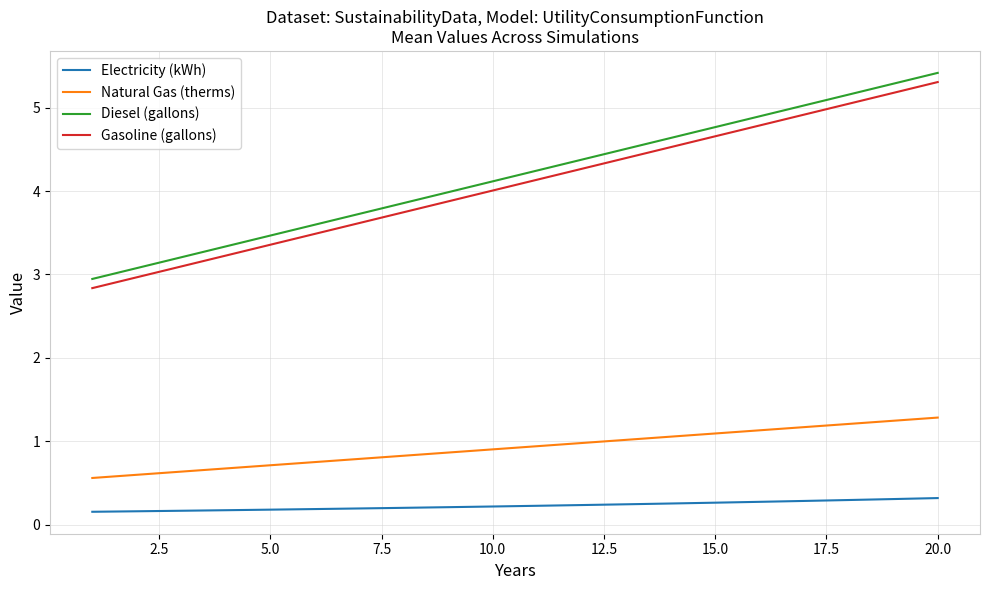

Is this an area chart (filled region under the line)?

No